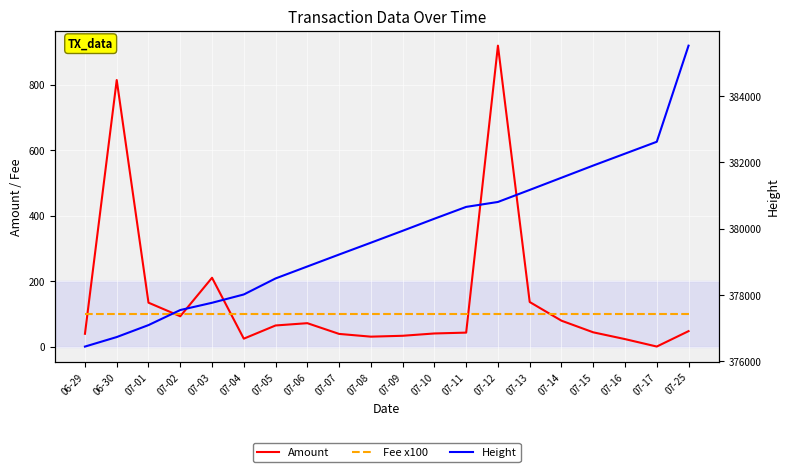

What is the maximum value for Height?

385529.0